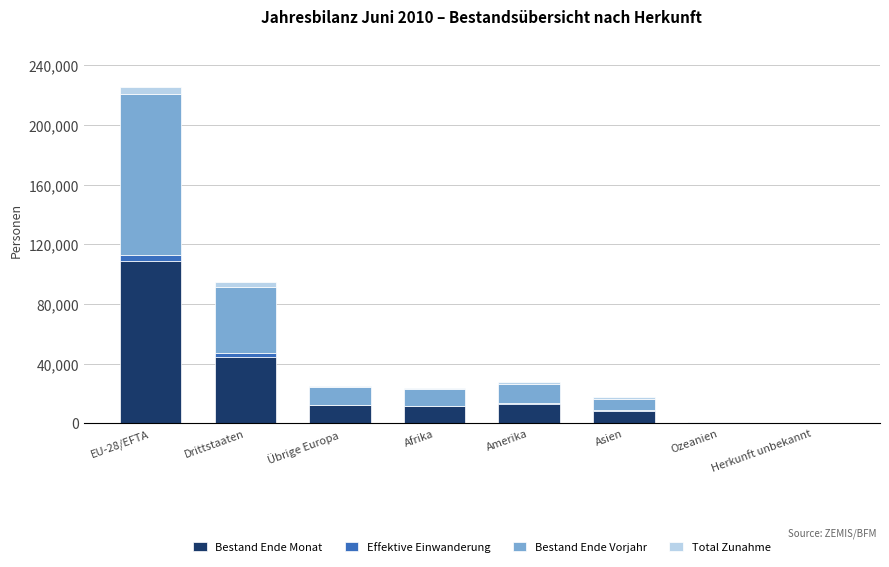

The value of Bestand Ende Monat at Übrige Europa is 12080. True or false?

True